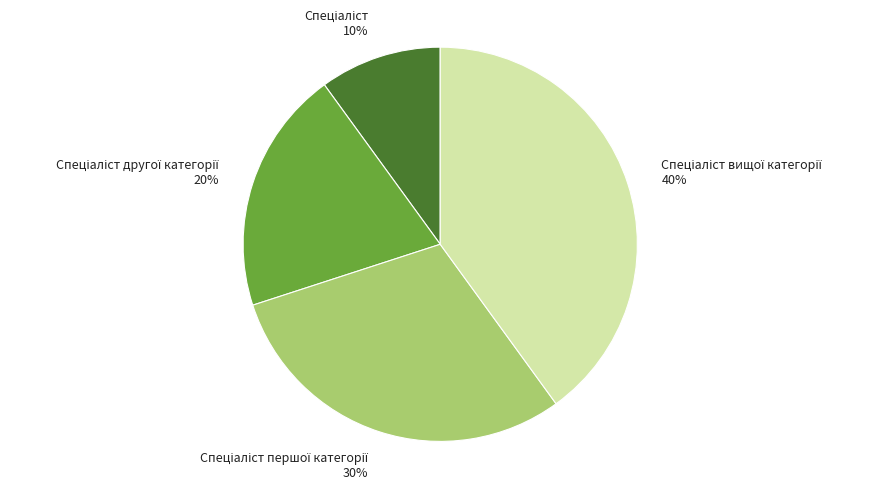

To the nearest percent, what is the difference between the largest and smallest slice percentages?

30%